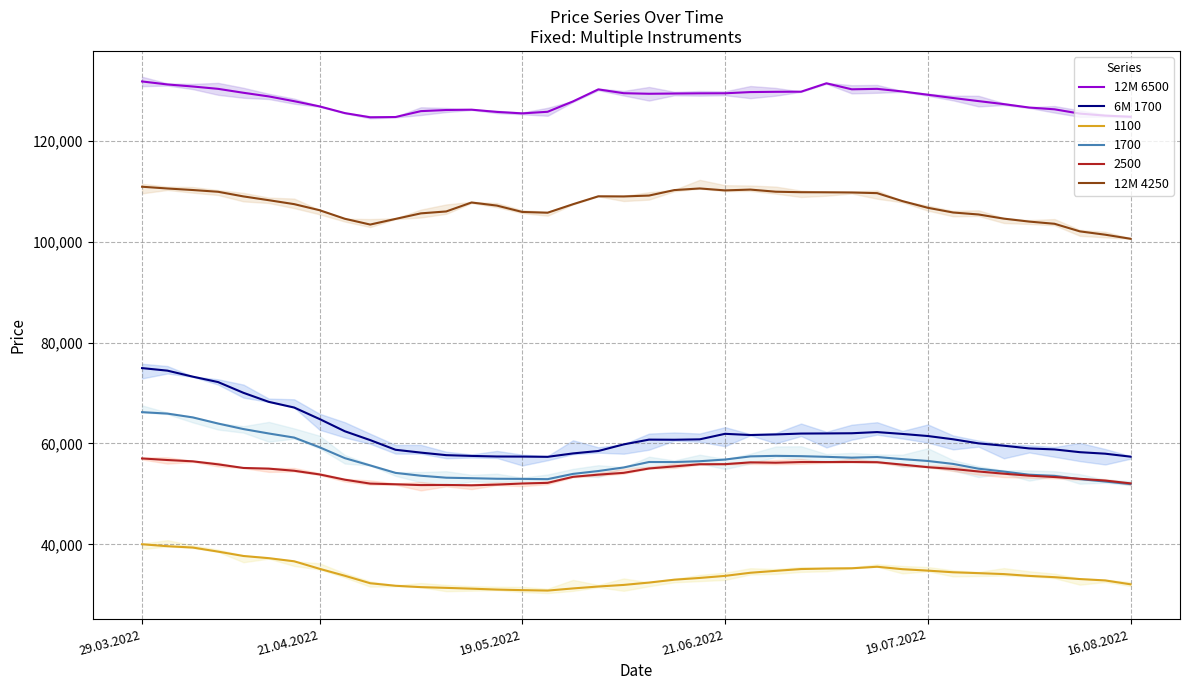

What is the value of the 12M 6500 point at the 39th from the left?

125000